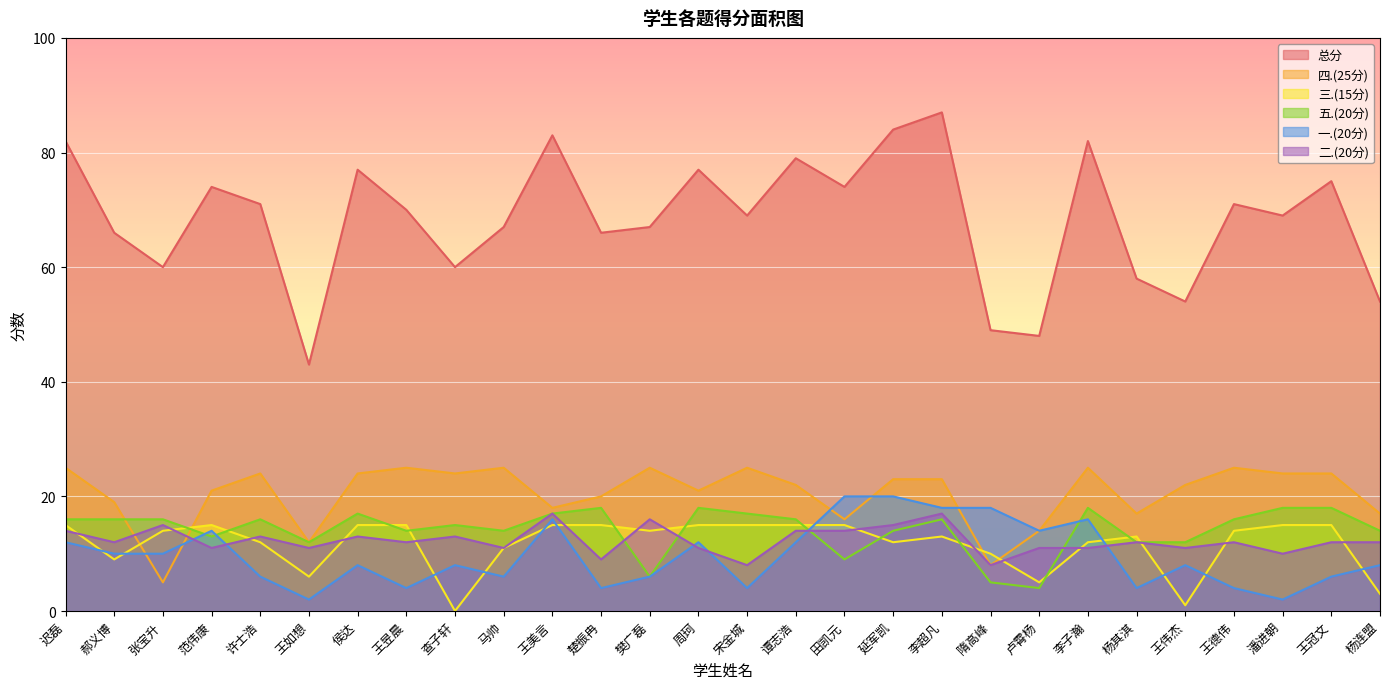

The 四.(25分) series shows 6 at 杨连盟. True or false?

False